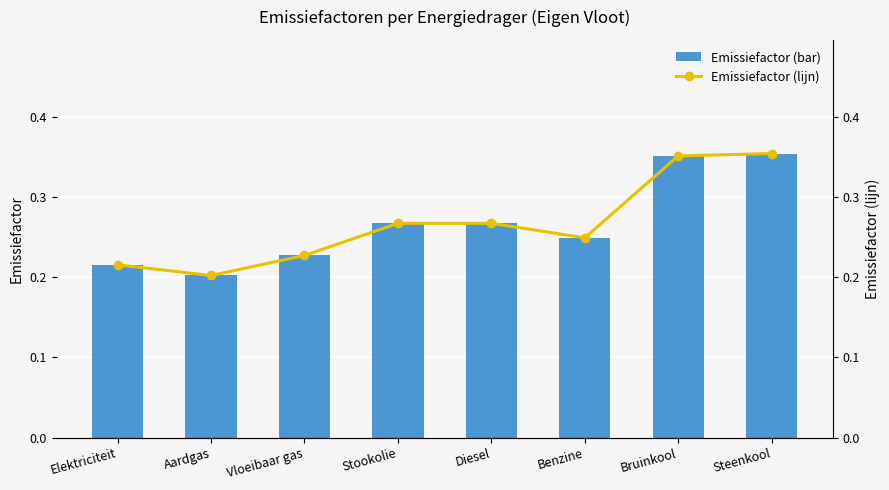

The Emissiefactor (bar) series shows 0.4 at Steenkool. True or false?

True